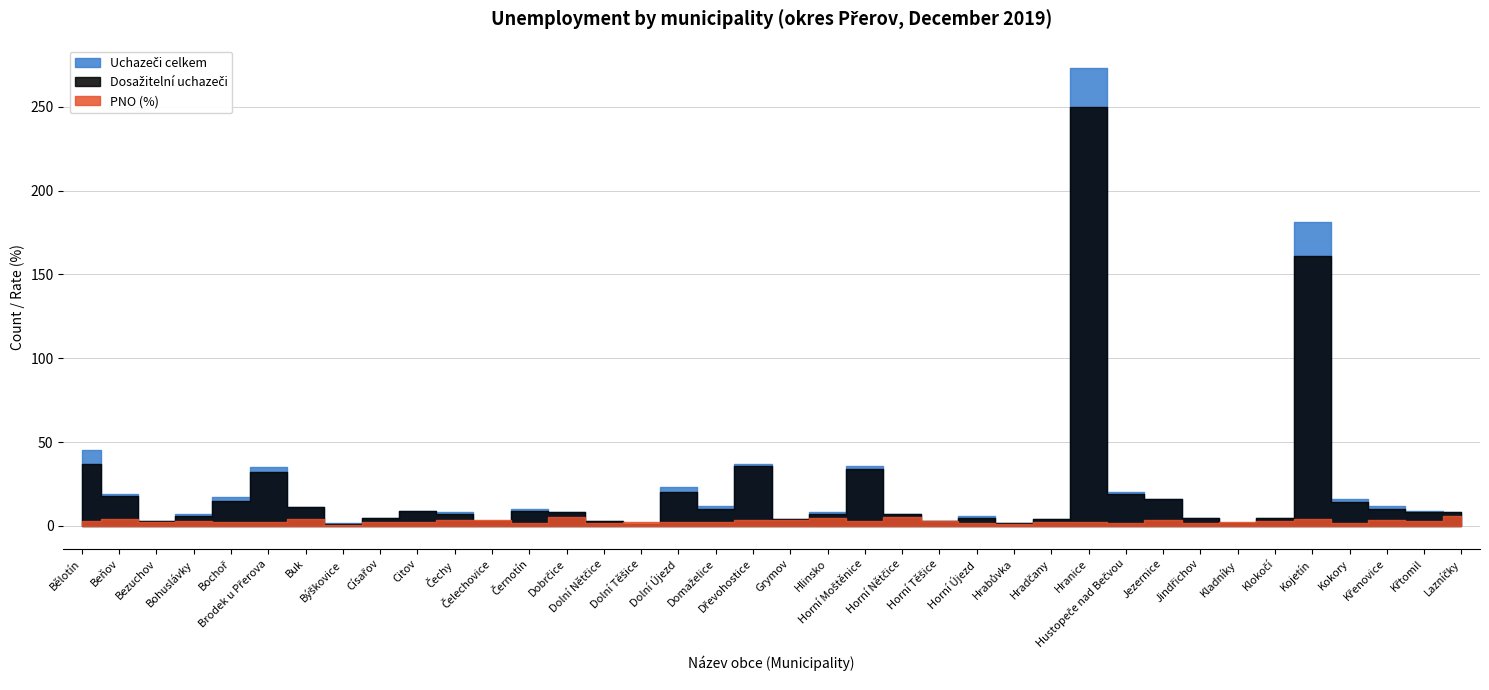

True or false: Uchazeči celkem has more than 2 interior local peaks.

True